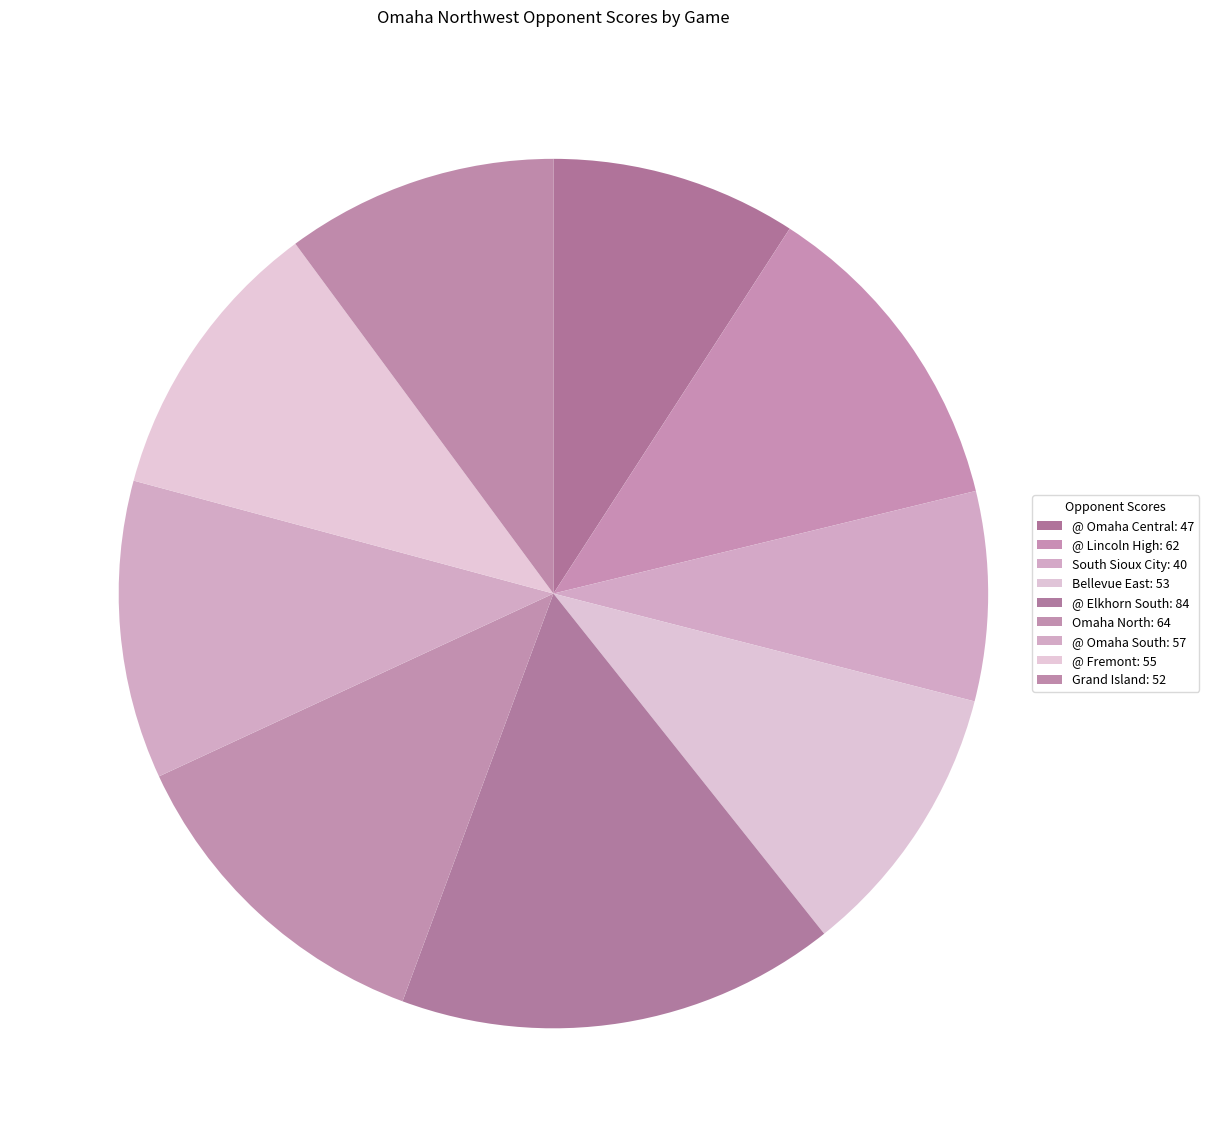

What is the ratio of the value at Grand Island to the value at @ Elkhorn South?

0.6